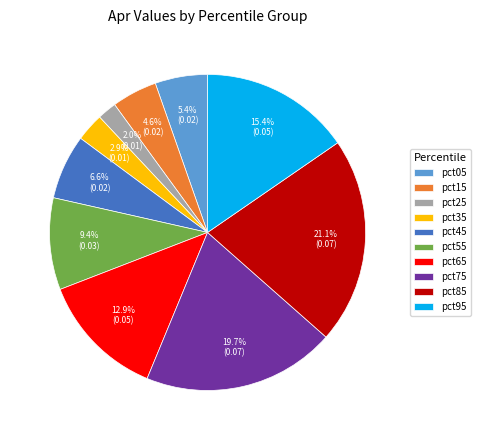

What portion of the pie excludes pct55?

90.6%